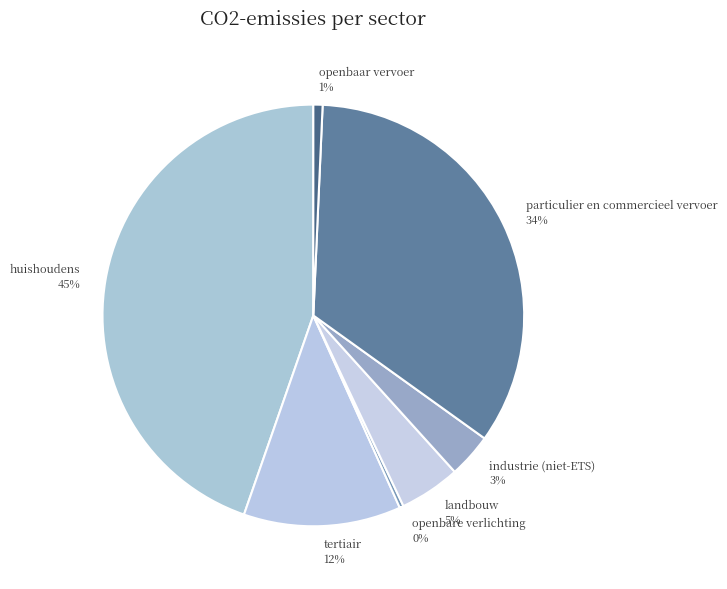

What is the largest slice in the pie chart?

huishoudens